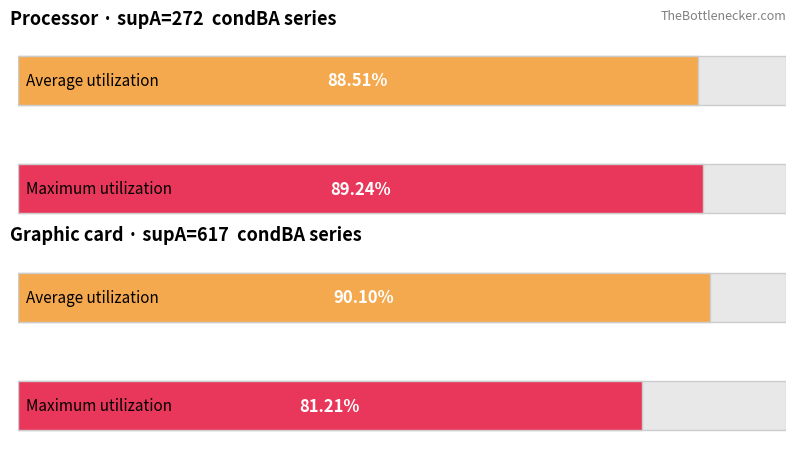

What are all the series names shown in the legend?

Average utilization, Maximum utilization